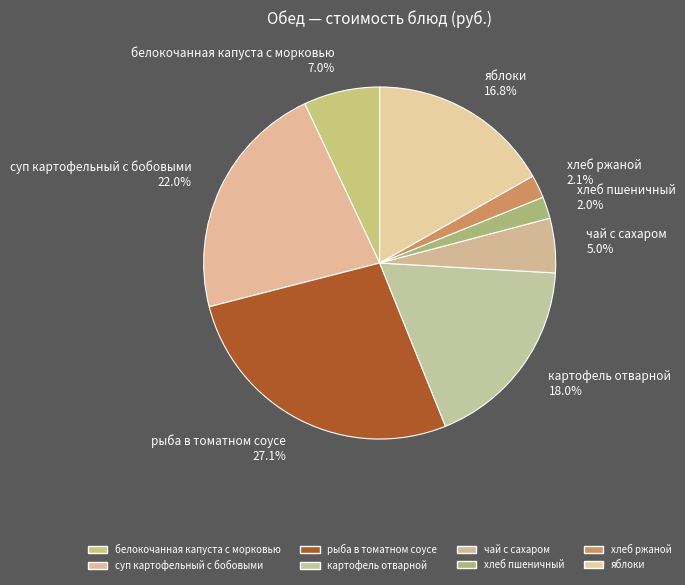

True or false: картофель отварной accounts for 5% of the total.

False